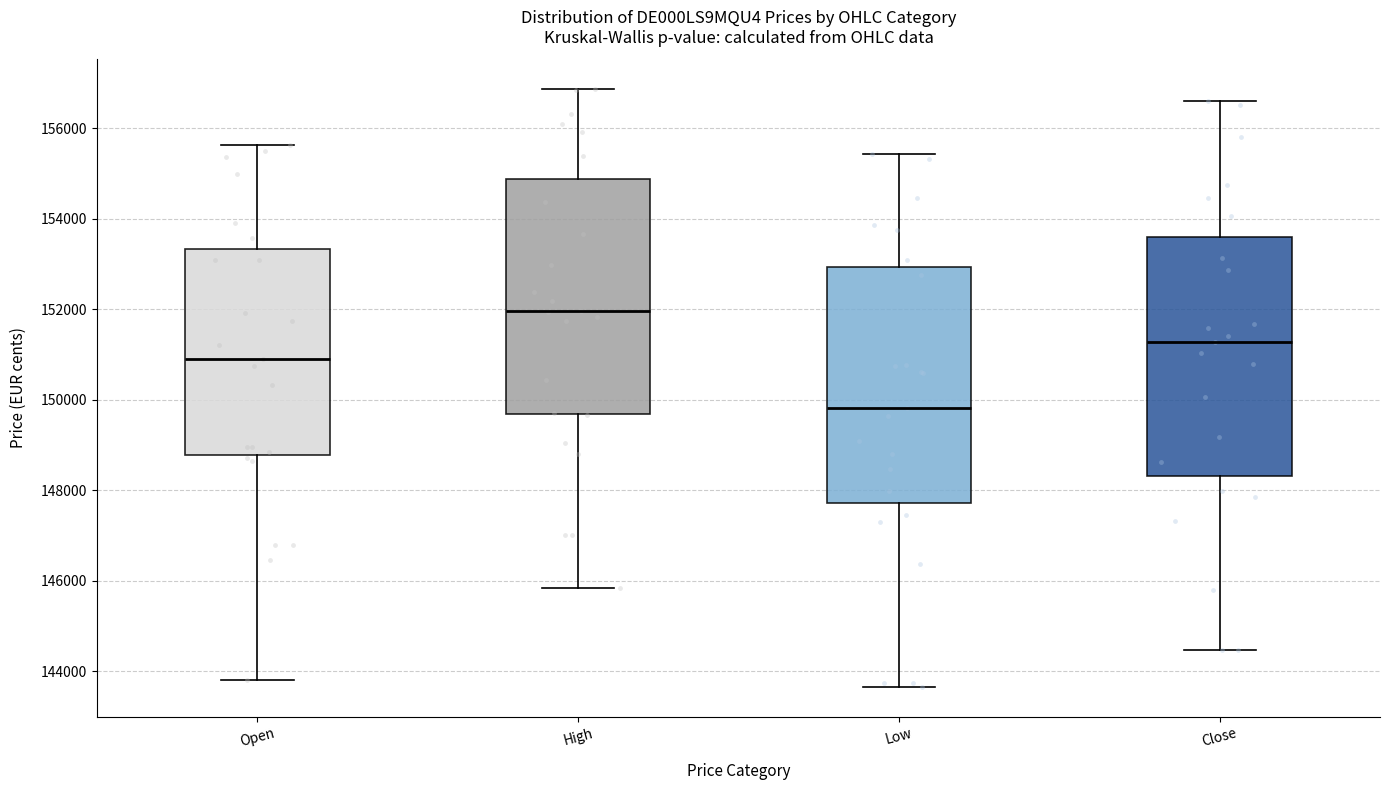

Reading left to right, read every box against the y-axis: the position of its median line, the range the box covers, and the ends of its whiskers. The values are not printed on the chart, so give them approximately, as read against the axis.

Open: median 151000, box 148800 to 153400, whiskers 143800 to 155600
High: median 152000, box 149600 to 154800, whiskers 145800 to 156800
Low: median 149800, box 147800 to 153000, whiskers 143600 to 155400
Close: median 151200, box 148400 to 153600, whiskers 144400 to 156600